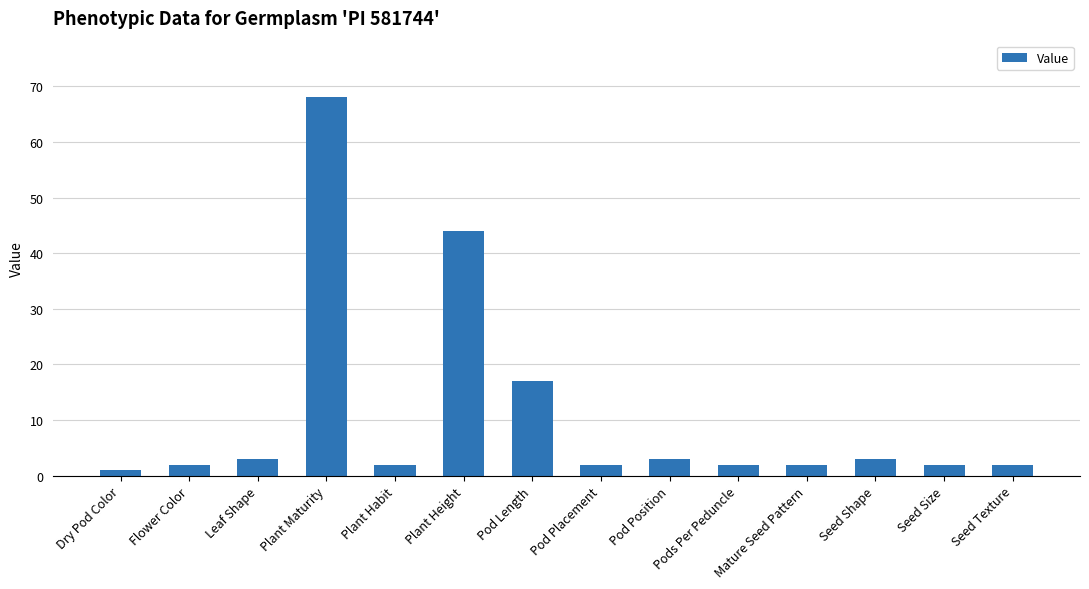

What is the label of the 4th bar from the right?

Mature Seed Pattern